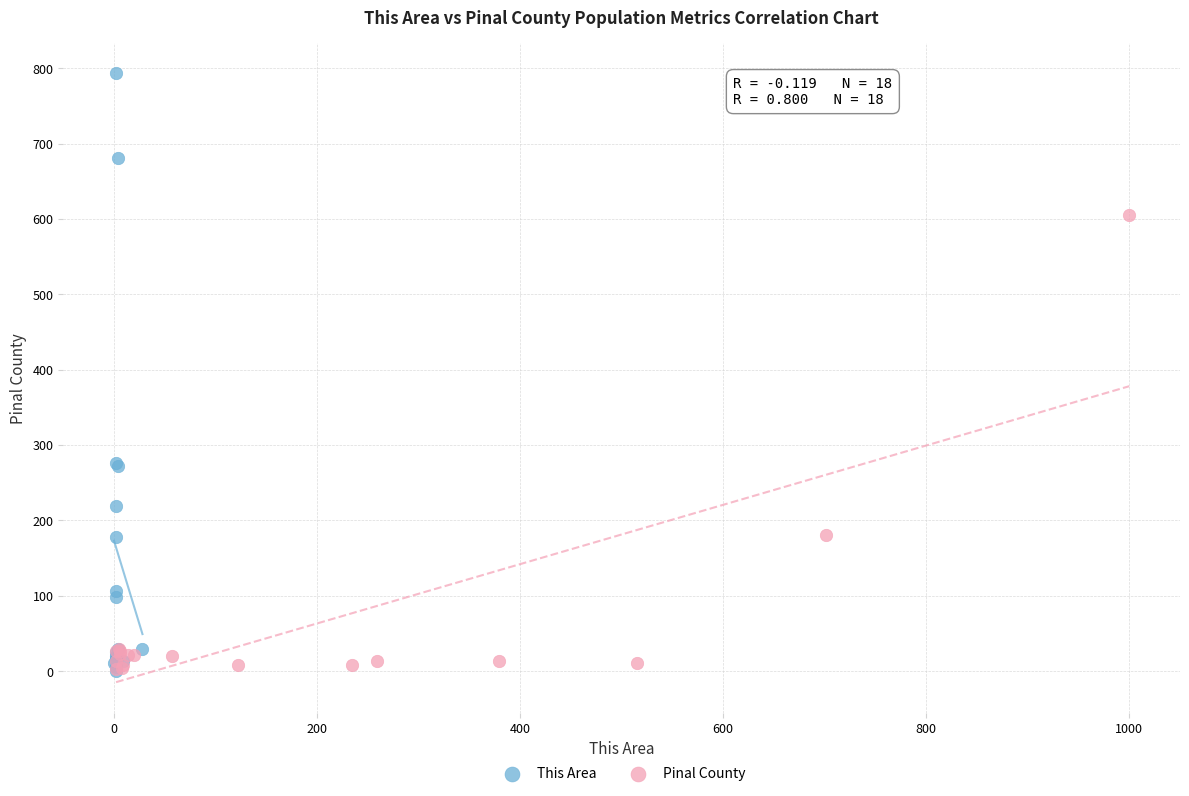

Which series contains the highest Y value?

This Area